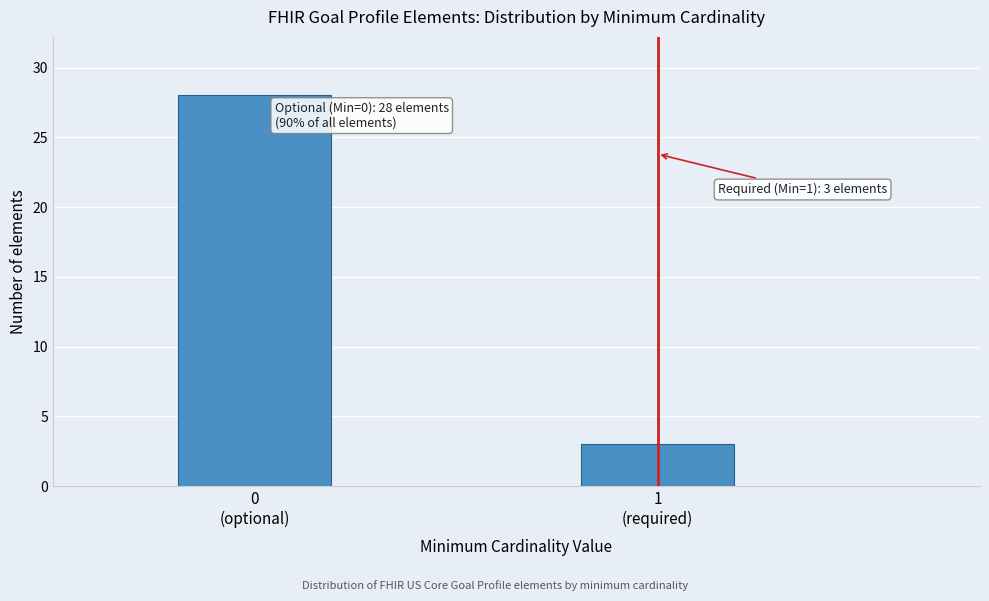

Reading left to right, what are all the values shown in this chart?

28	3